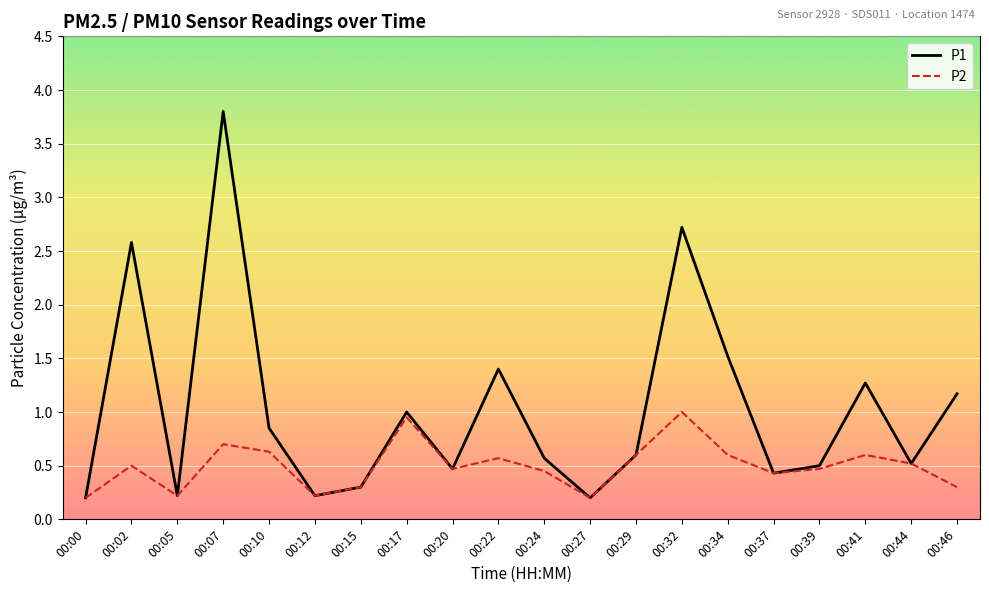

What is the difference between the second highest and minimum values in the P1 series?

2.5